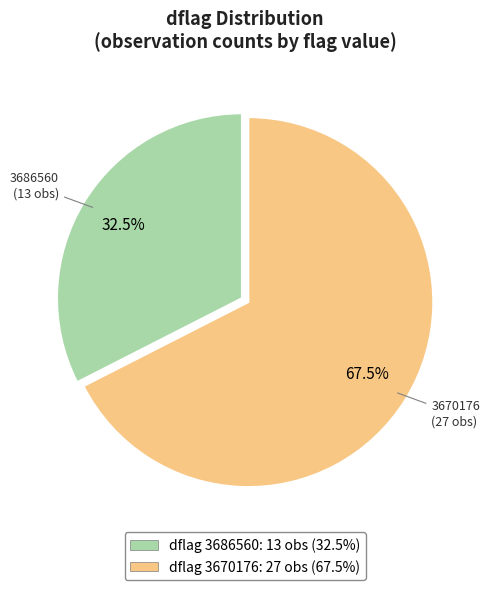

Is there any slice that represents more than half of the pie?

Yes